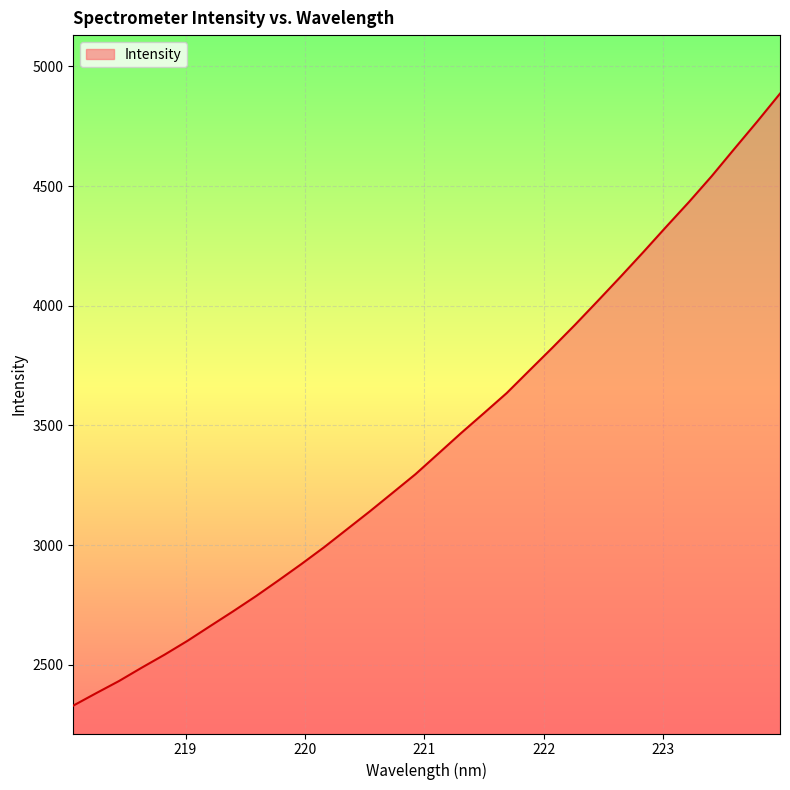

What is the maximum value shown in the chart?

4886.1